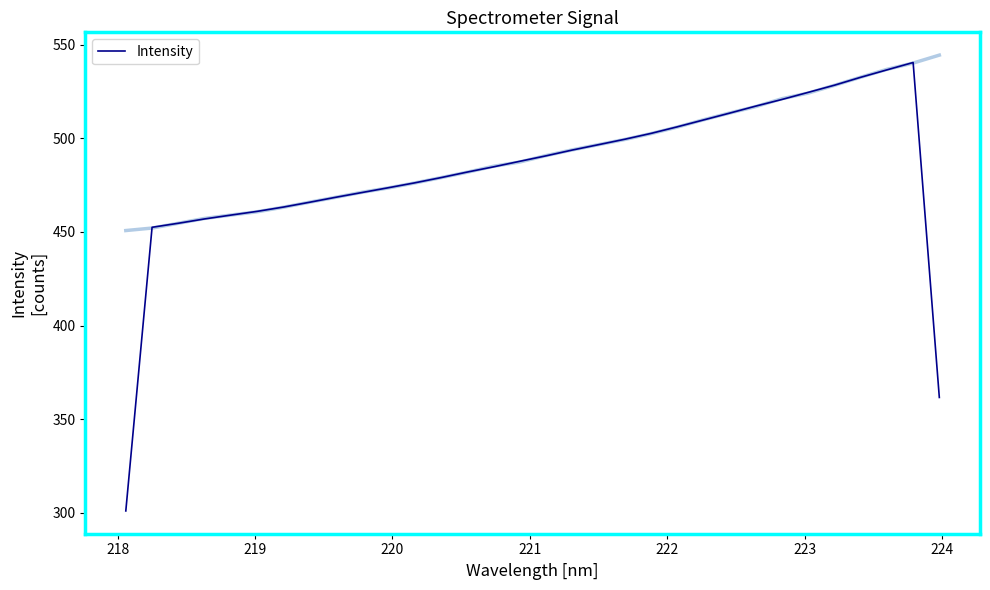

Does the chart display data point markers on the line(s)?

No